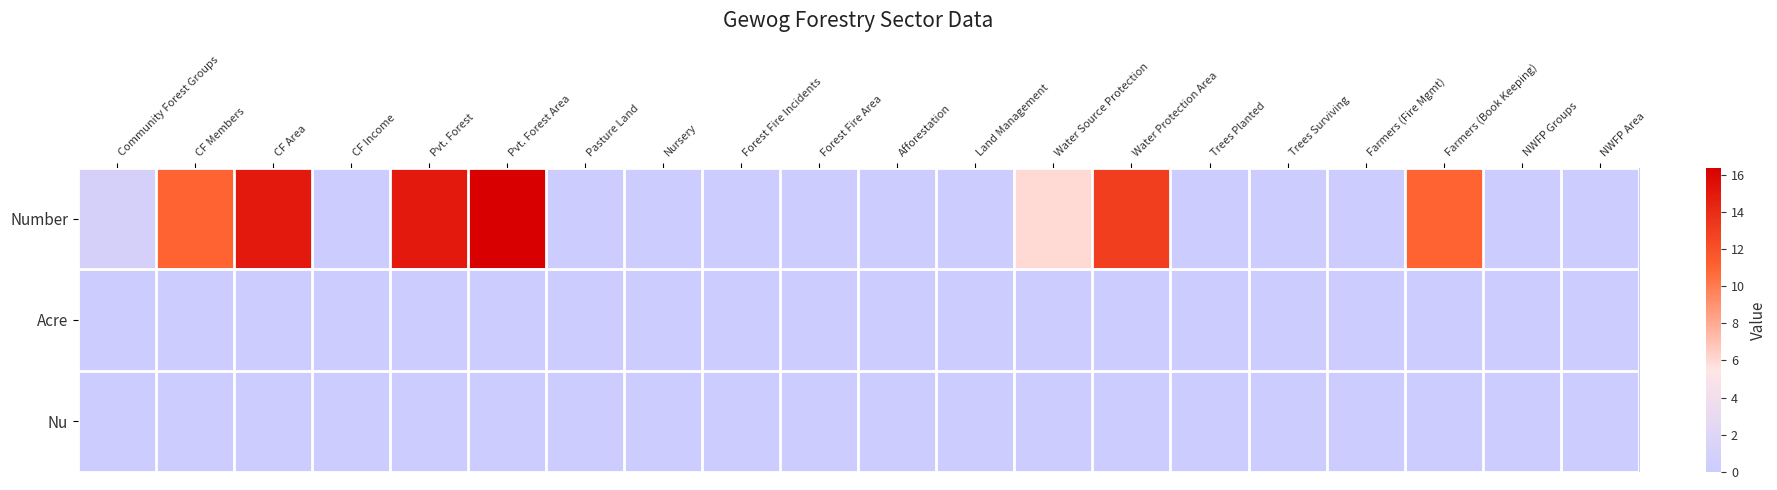

Reading right to left, extract all data points from this chart.

Number: NWFP Area=0.0	NWFP Groups=0.0	Farmers (Book Keeping)=11.0	Farmers (Fire Mgmt)=0.0	Trees Surviving=0.0	Trees Planted=0.0	Water Protection Area=13.0	Water Source Protection=6.0	Land Management=0.0	Afforestation=0.0	Forest Fire Area=0.0	Forest Fire Incidents=0.0	Nursery=0.0	Pasture Land=0.0	Pvt. Forest Area=16.4	Pvt. Forest=15.0	CF Income=0.0	CF Area=15.0	CF Members=11.0	Community Forest Groups=1.0
Acre: NWFP Area=0.0	NWFP Groups=0.0	Farmers (Book Keeping)=0.0	Farmers (Fire Mgmt)=0.0	Trees Surviving=0.0	Trees Planted=0.0	Water Protection Area=0.0	Water Source Protection=0.0	Land Management=0.0	Afforestation=0.0	Forest Fire Area=0.0	Forest Fire Incidents=0.0	Nursery=0.0	Pasture Land=0.0	Pvt. Forest Area=0.0	Pvt. Forest=0.0	CF Income=0.0	CF Area=0.0	CF Members=0.0	Community Forest Groups=0.0
Nu: NWFP Area=0.0	NWFP Groups=0.0	Farmers (Book Keeping)=0.0	Farmers (Fire Mgmt)=0.0	Trees Surviving=0.0	Trees Planted=0.0	Water Protection Area=0.0	Water Source Protection=0.0	Land Management=0.0	Afforestation=0.0	Forest Fire Area=0.0	Forest Fire Incidents=0.0	Nursery=0.0	Pasture Land=0.0	Pvt. Forest Area=0.0	Pvt. Forest=0.0	CF Income=0.0	CF Area=0.0	CF Members=0.0	Community Forest Groups=0.0